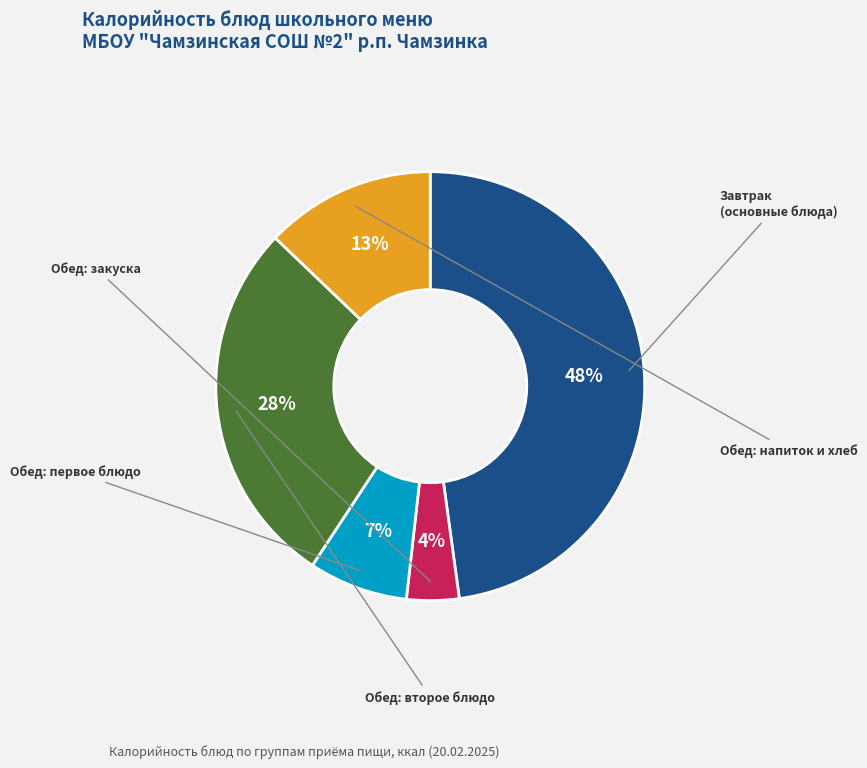

Is there a majority slice in this chart?

No